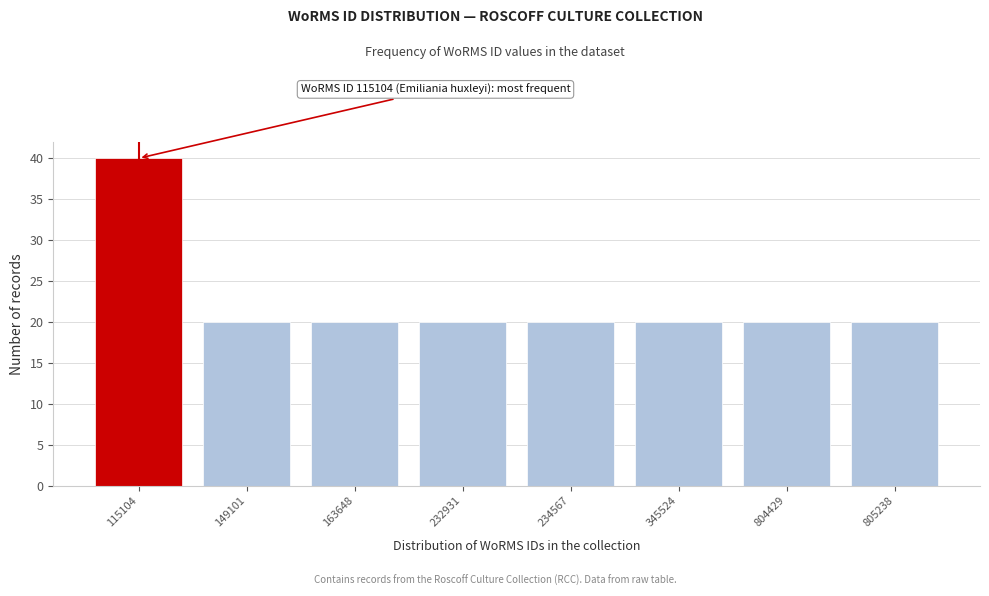

Reading left to right, transcribe all the data shown in this chart.

115104=40	149101=20	163648=20	232931=20	234567=20	345524=20	804429=20	805238=20